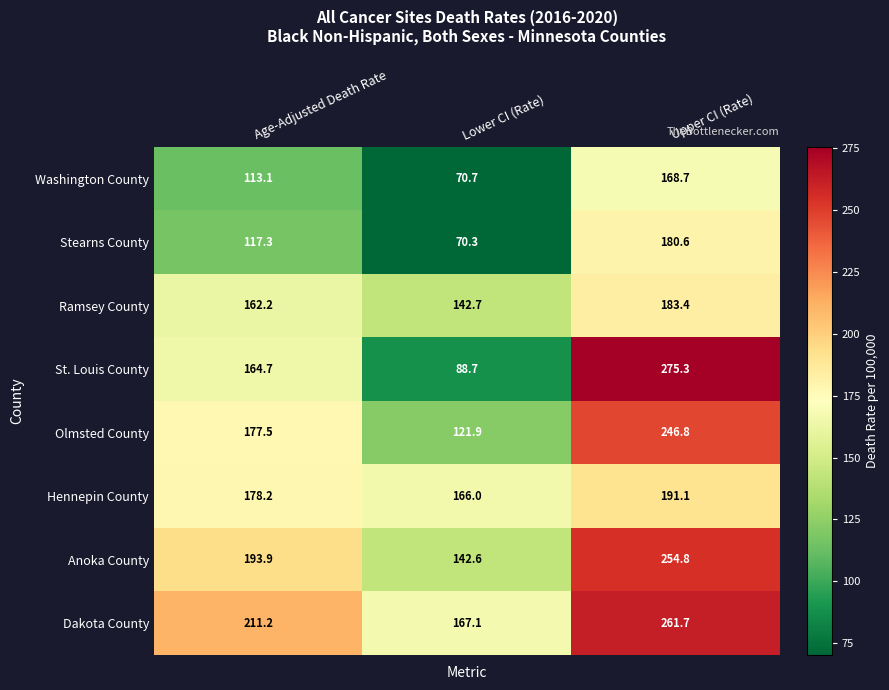

Rank the series at Age-Adjusted Death Rate from lowest to highest value.

Washington County, Stearns County, Ramsey County, St. Louis County, Olmsted County, Hennepin County, Anoka County, Dakota County